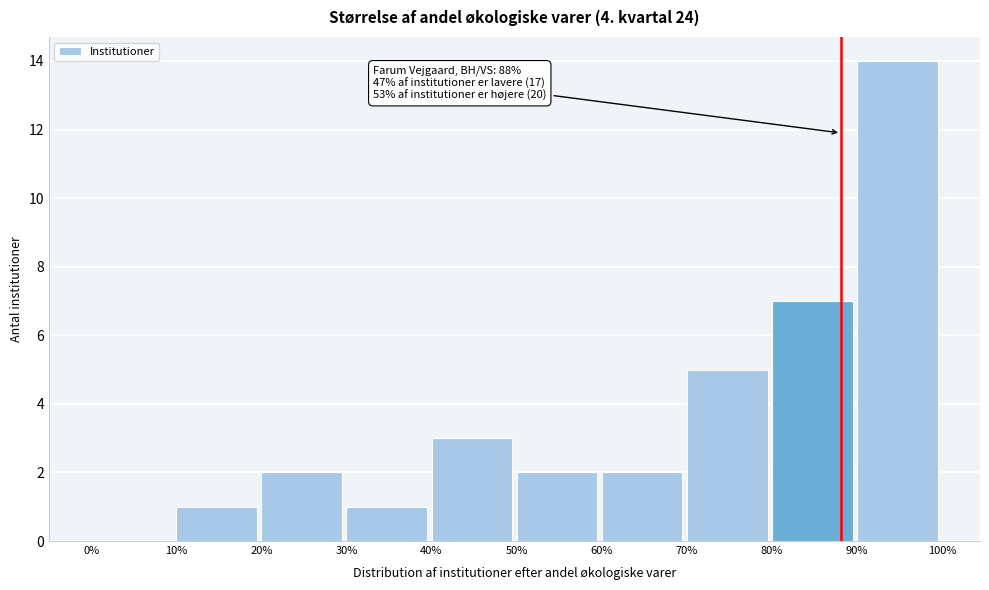

Which range on the x-axis has the tallest bar?

90% to 100%